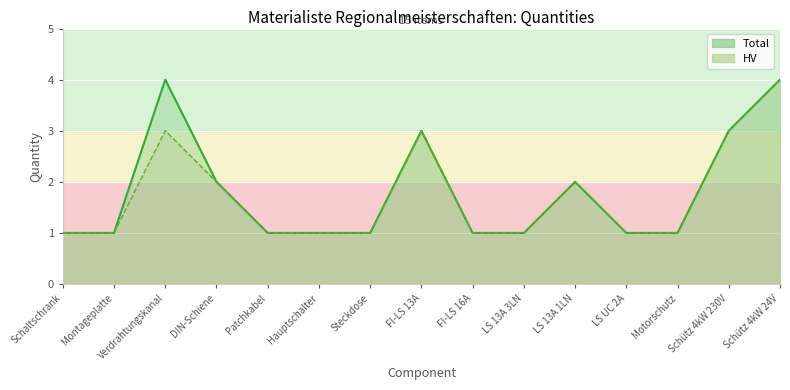

Does the chart display data point markers on the line(s)?

No